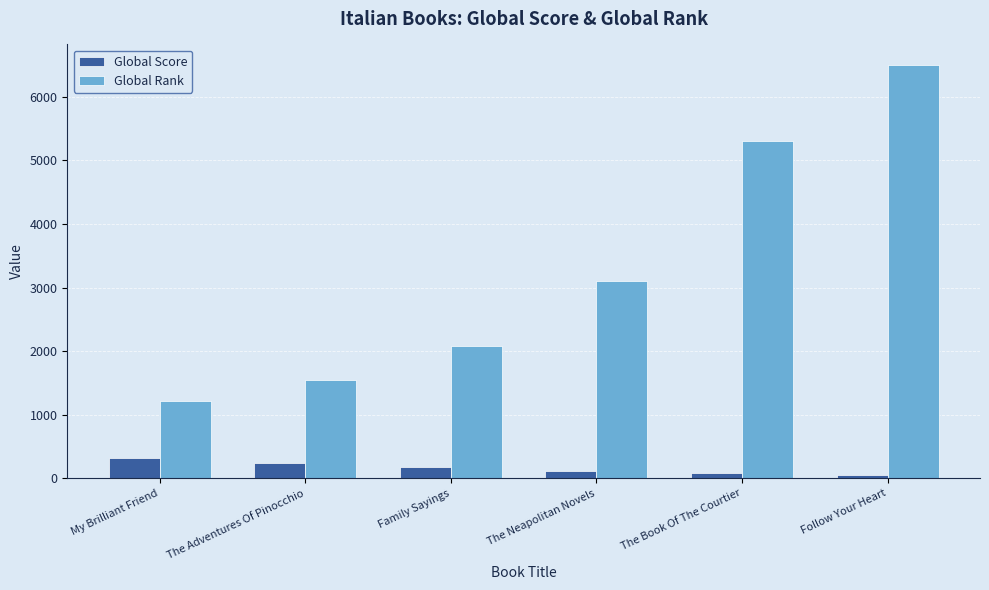

Between The Adventures Of Pinocchio and The Neapolitan Novels, which series saw the biggest shift?

Global Rank